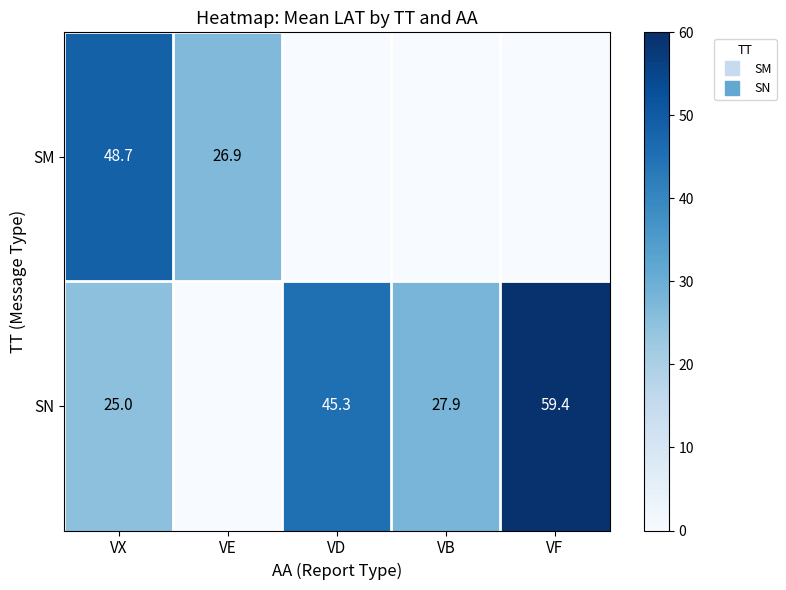

At which category does the chart reach its peak across all series?

VF